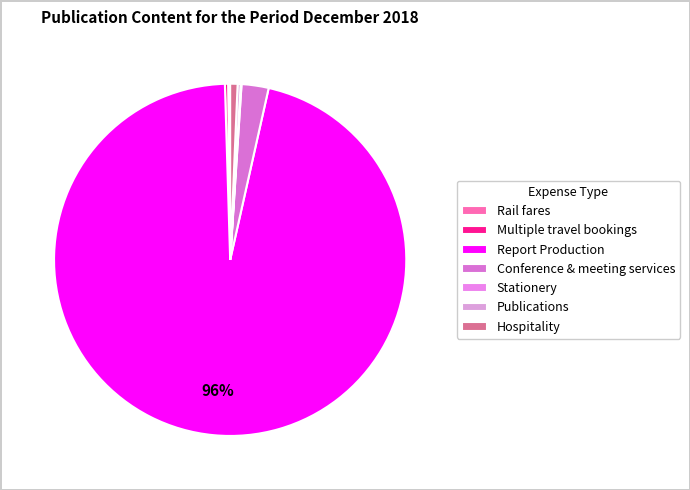

True or false: Multiple travel bookings accounts for 0% of the total.

True